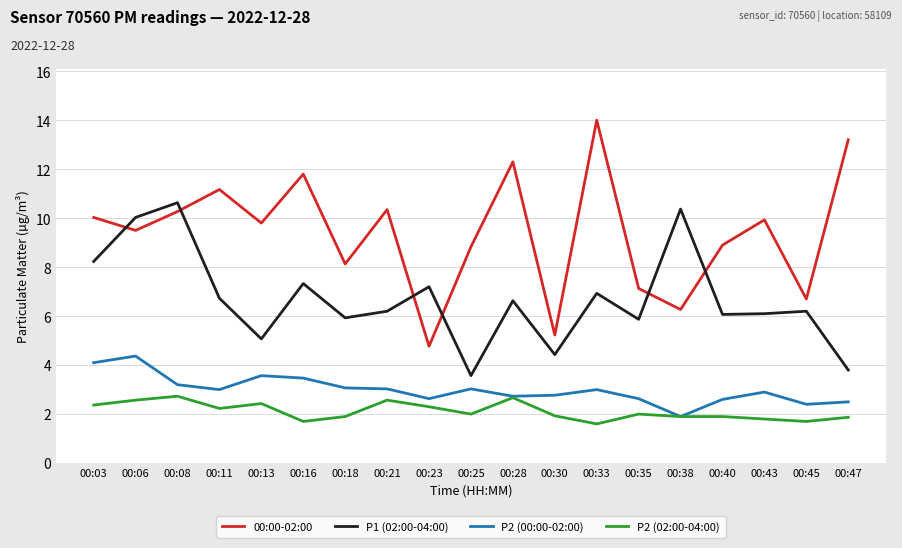

True or false: P2 (00:00-02:00) and 00:00-02:00 cross at least once.

False